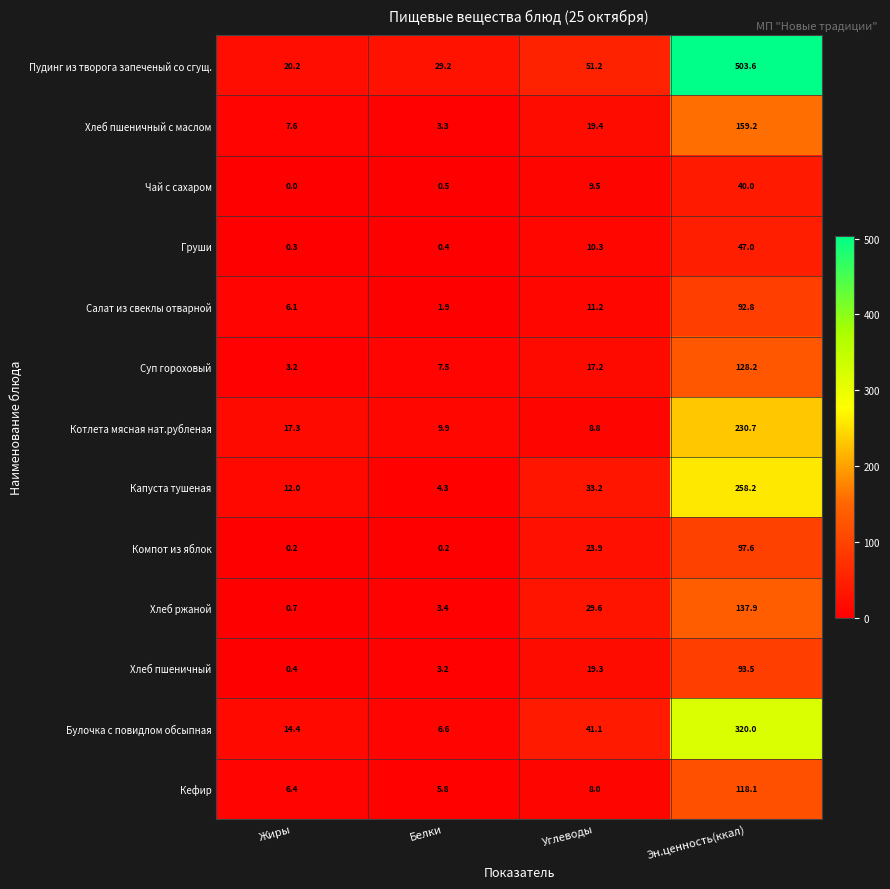

Which series has the largest range (max minus min)?

Пудинг из творога запеченый со сгущ.